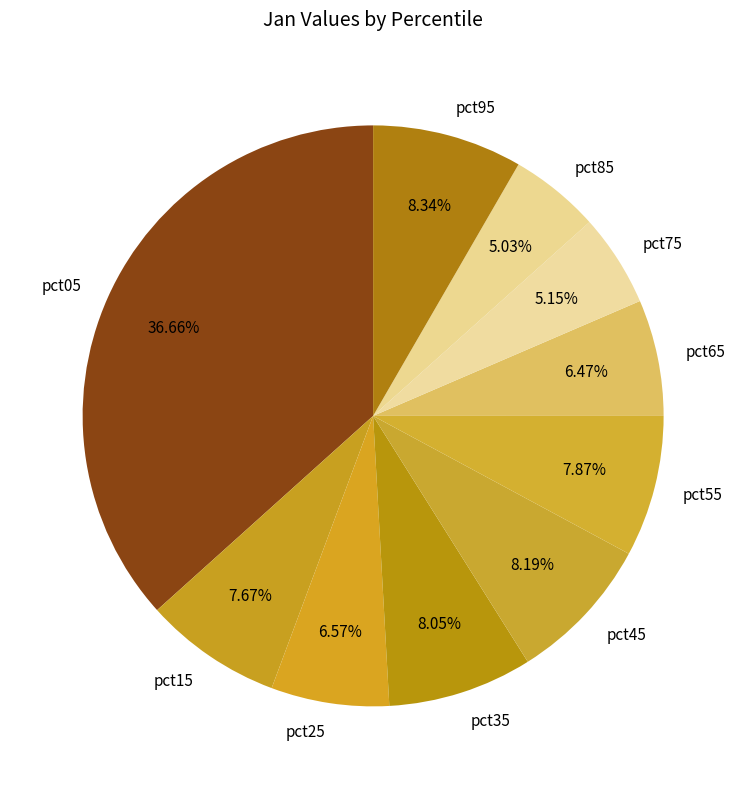

How many segments does this pie chart have?

10